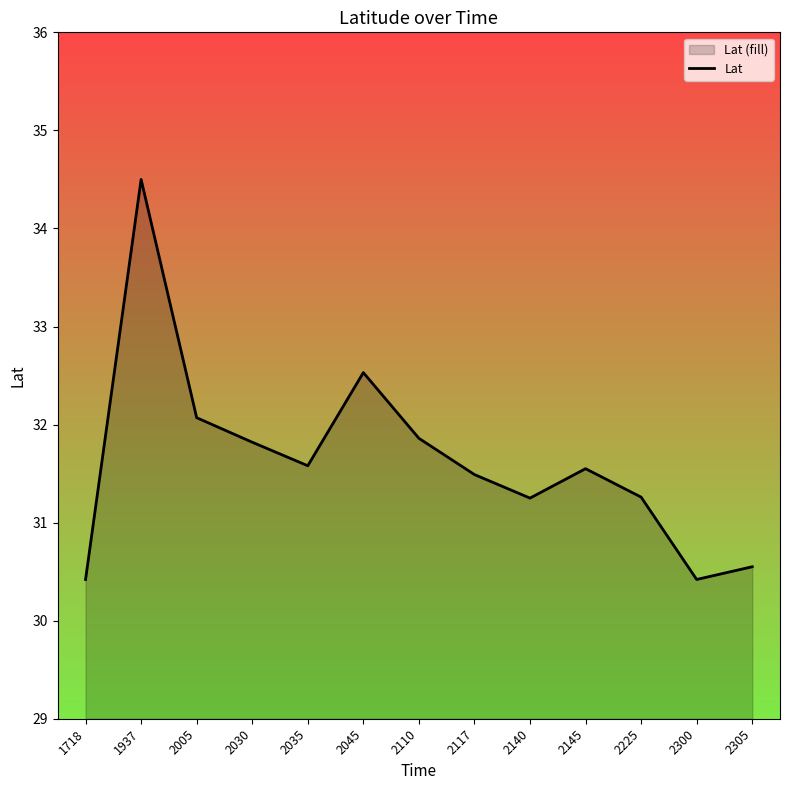

What is the change in value from 2140 to 2145?

+0.3